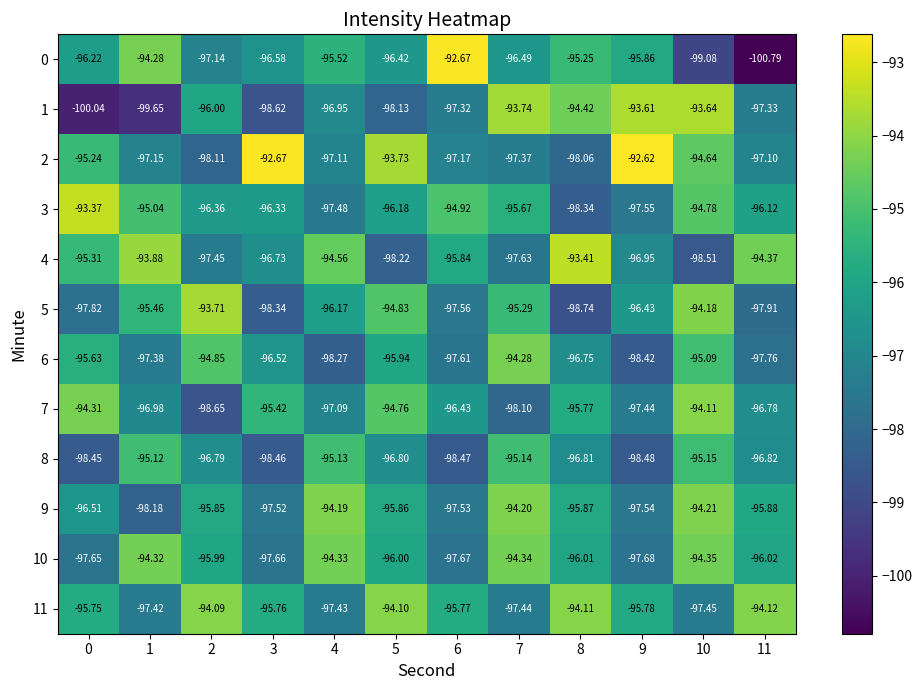

How many categories are shown in the chart?

12